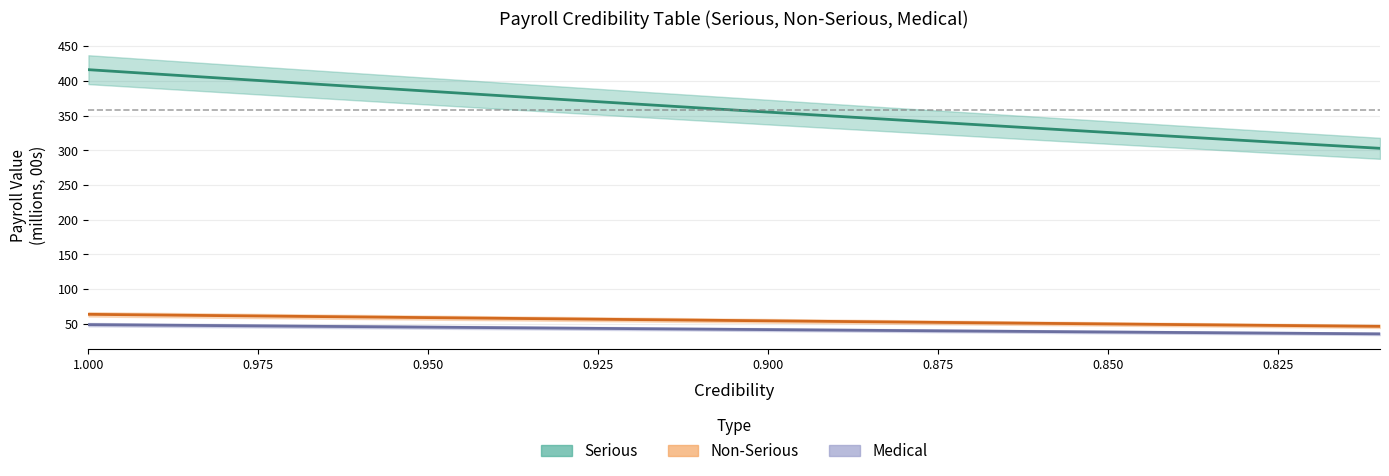

Is it true that Serious equals 308.7 at 0.82?

True